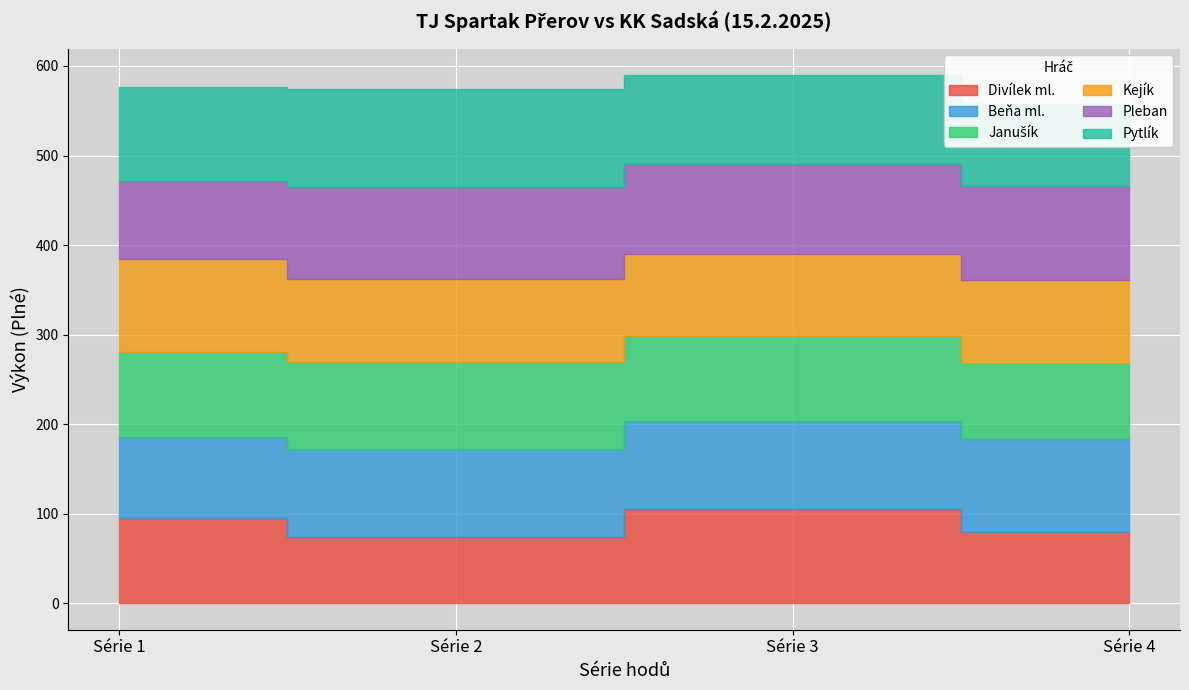

At which category is the sum across all series the highest?

Série 3